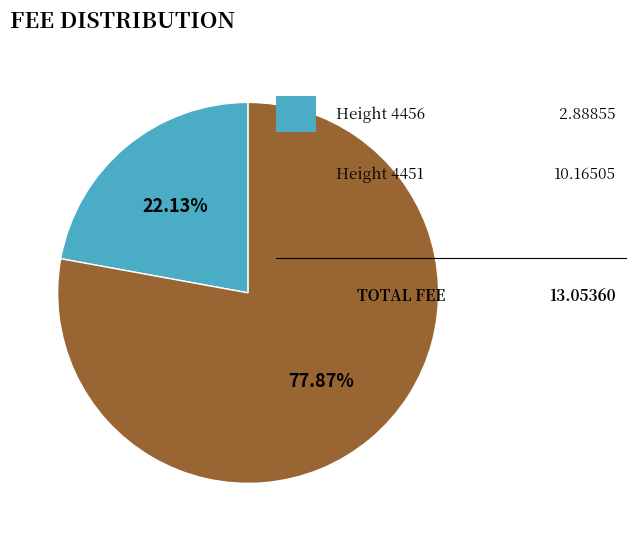

Count the number of slices in the pie.

2